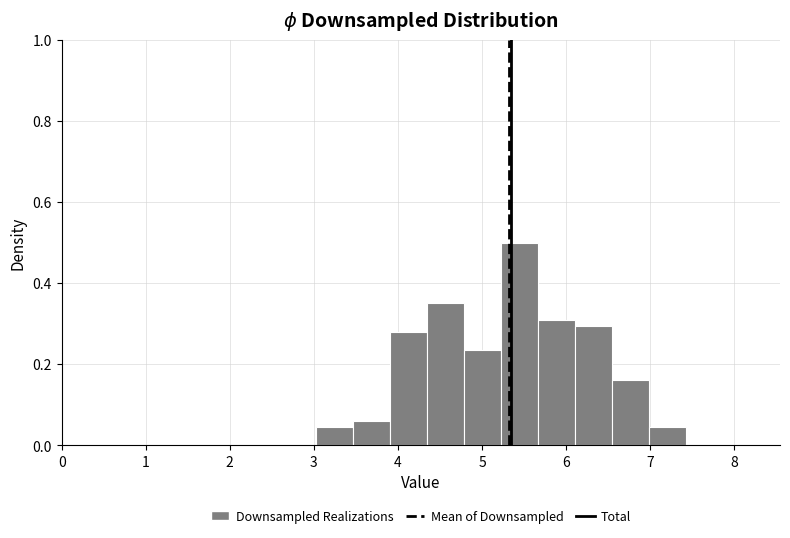

Reading left to right, list every bar in this chart as the range it spans on the x-axis followed by its height. Neither the bar edges nor the heights are printed on the chart, so give them approximately, as read against the axes.

3.03 to 3.47: 0.04
3.47 to 3.91: 0.06
3.91 to 4.35: 0.28
4.35 to 4.79: 0.36
4.79 to 5.23: 0.24
5.23 to 5.67: 0.50
5.67 to 6.11: 0.30
6.11 to 6.55: 0.30
6.55 to 6.99: 0.16
6.99 to 7.43: 0.04